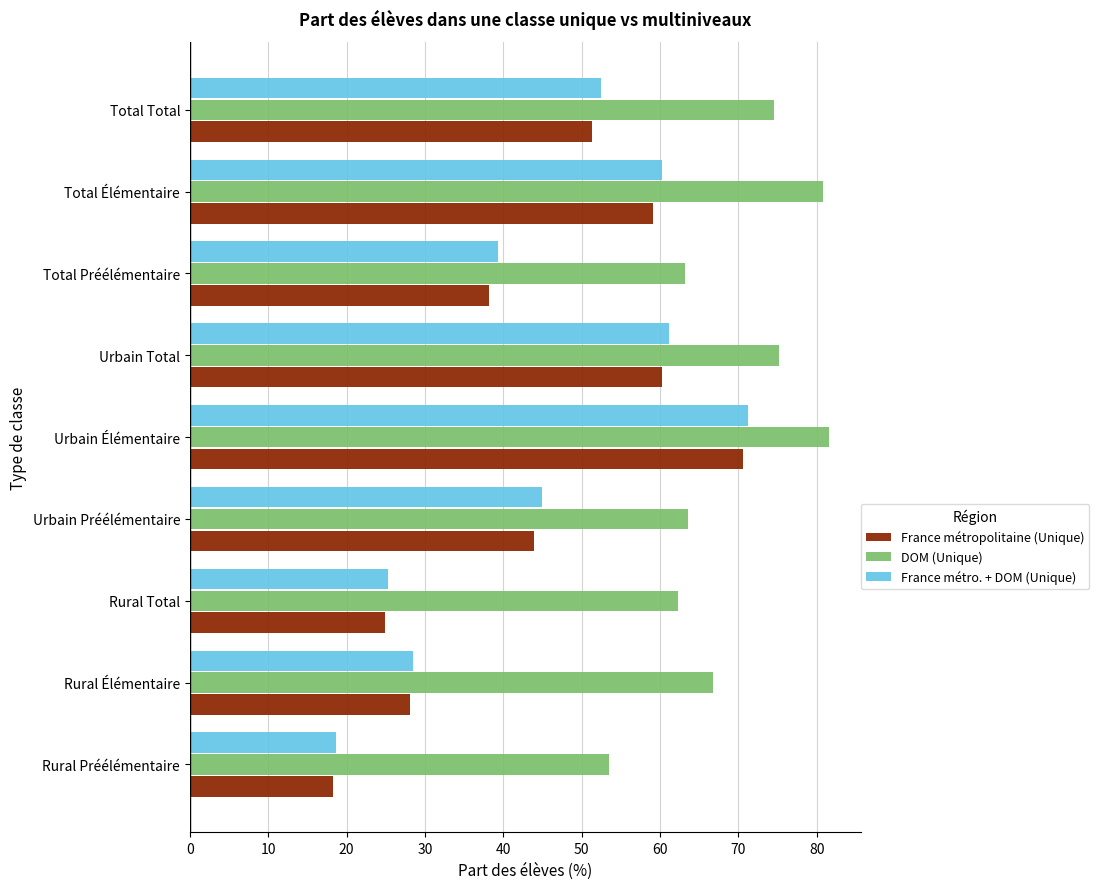

What is the greatest value displayed?

81.5